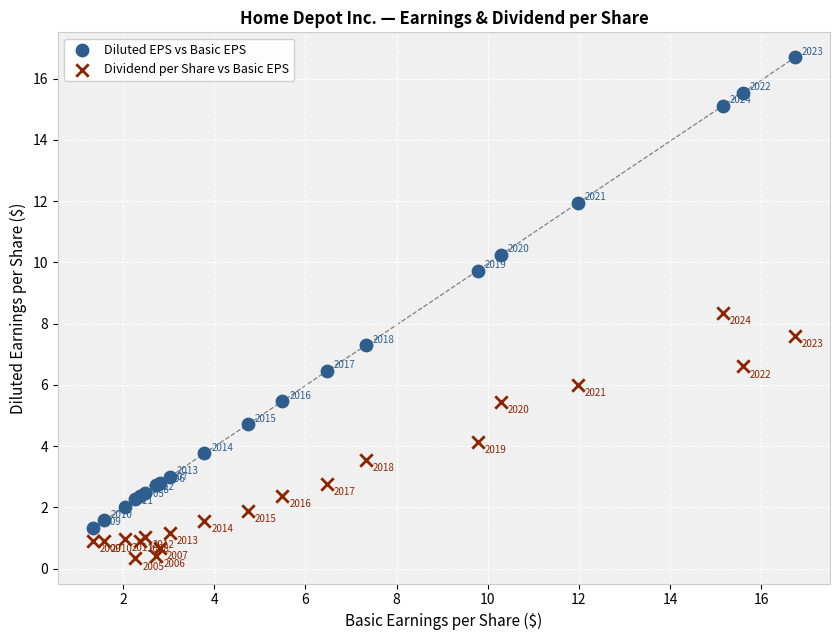

In the Dividend per Share vs Basic EPS series, what Y value is closest to 4?

4.1